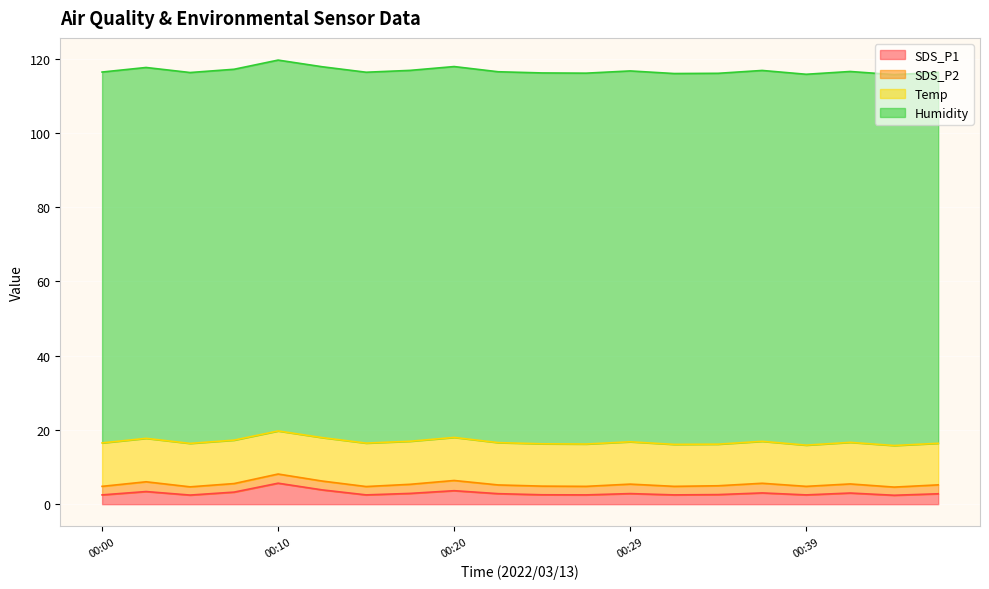

What is the difference between the maximum and minimum values in the SDS_P2 series?

0.5